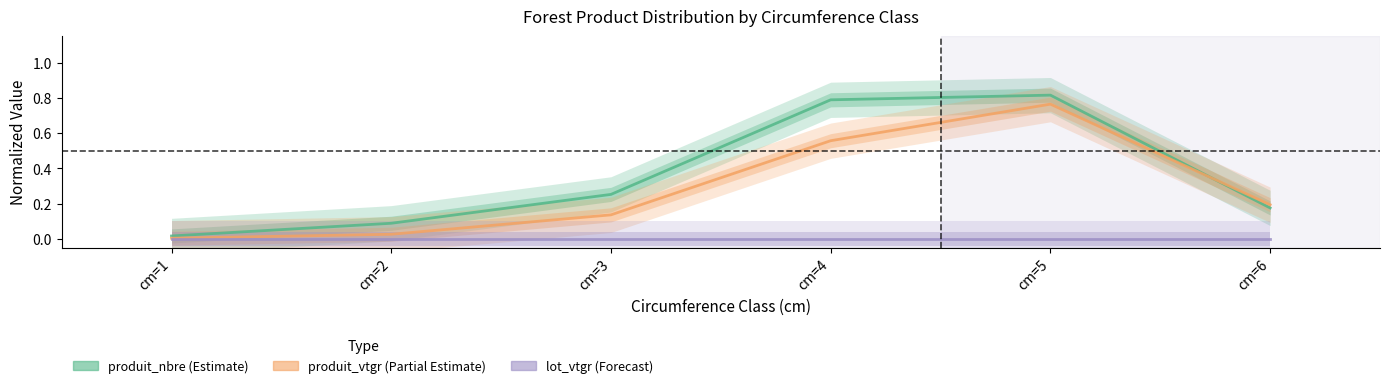

List the series in order of their overall mean, lowest first.

lot_vtgr, produit_vtgr, produit_nbre